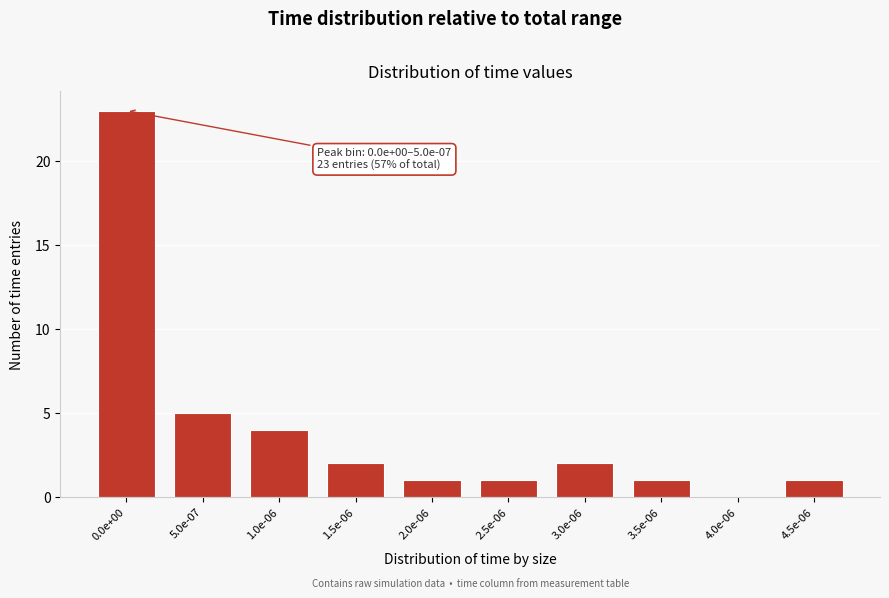

Reading left to right, what are all the values shown in this chart?

0.0e+00=23	5.0e-07=5	1.0e-06=4	1.5e-06=2	2.0e-06=1	2.5e-06=1	3.0e-06=2	3.5e-06=1	4.0e-06=0	4.5e-06=1